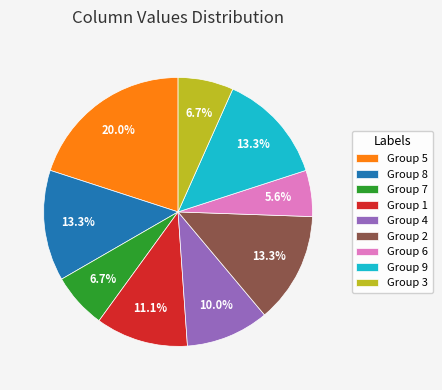

Is there any slice that represents more than half of the pie?

No